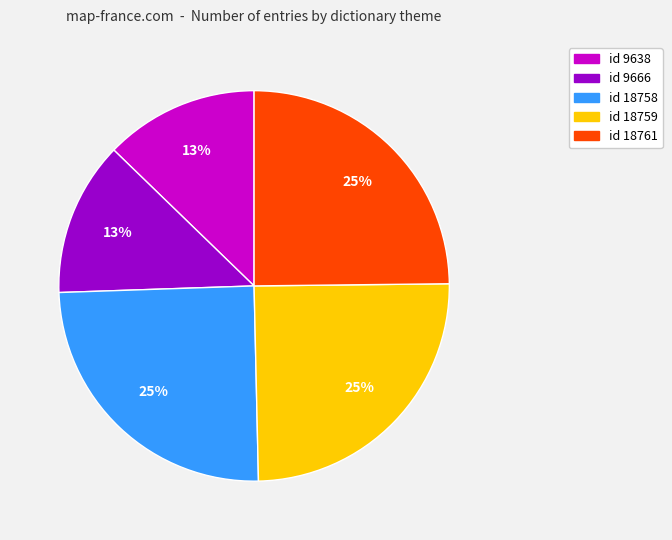

True or false: id 18758 accounts for 38% of the total.

False